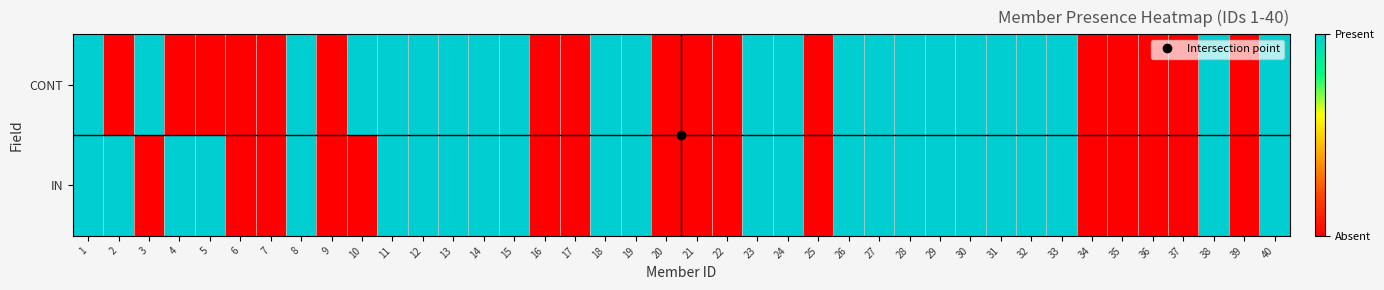

Rank the series by their maximum value, from lowest to highest.

CONT, IN